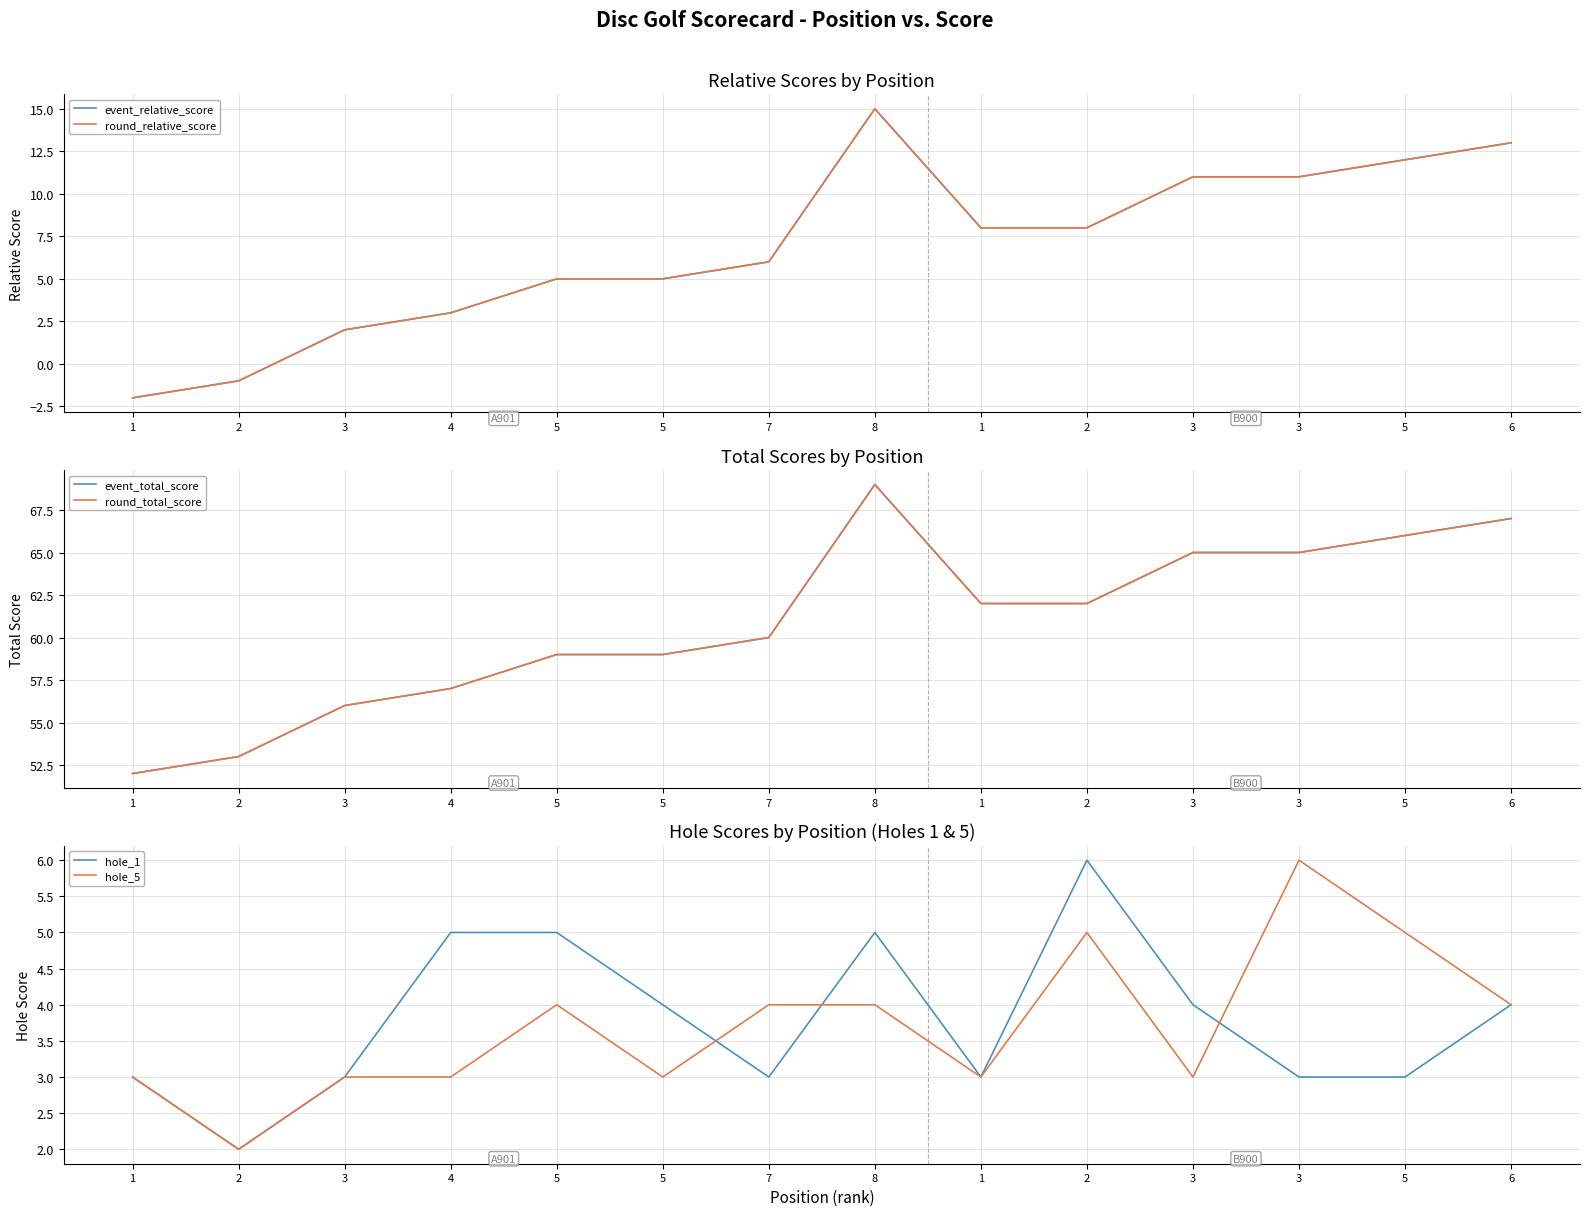

What is the difference between the highest and lowest values at 5?

55